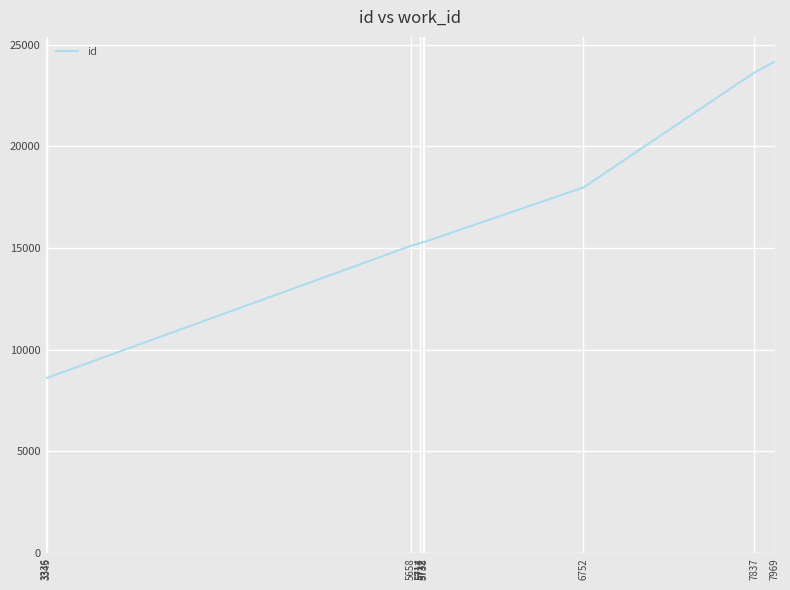

What is the difference between the second highest and second lowest values?

15008